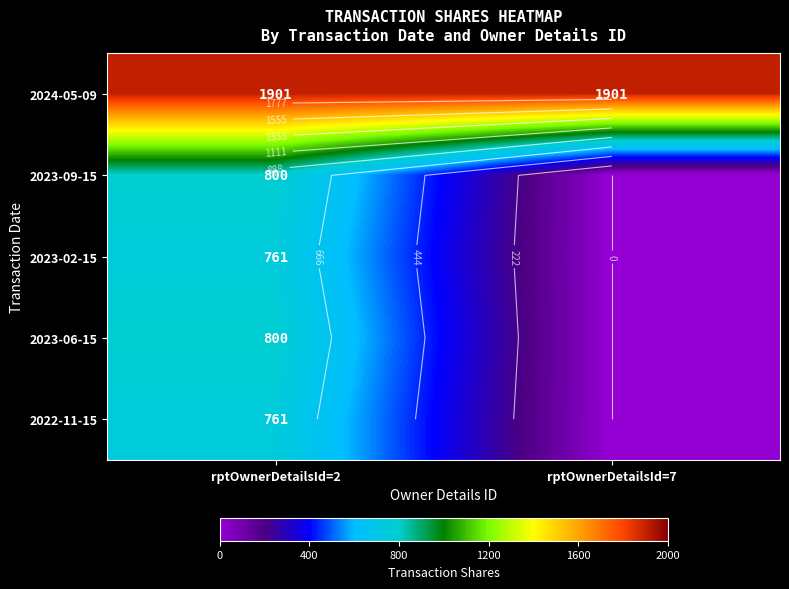

The 2023-02-15 series shows 304 at rptOwnerDetailsId=7. True or false?

False